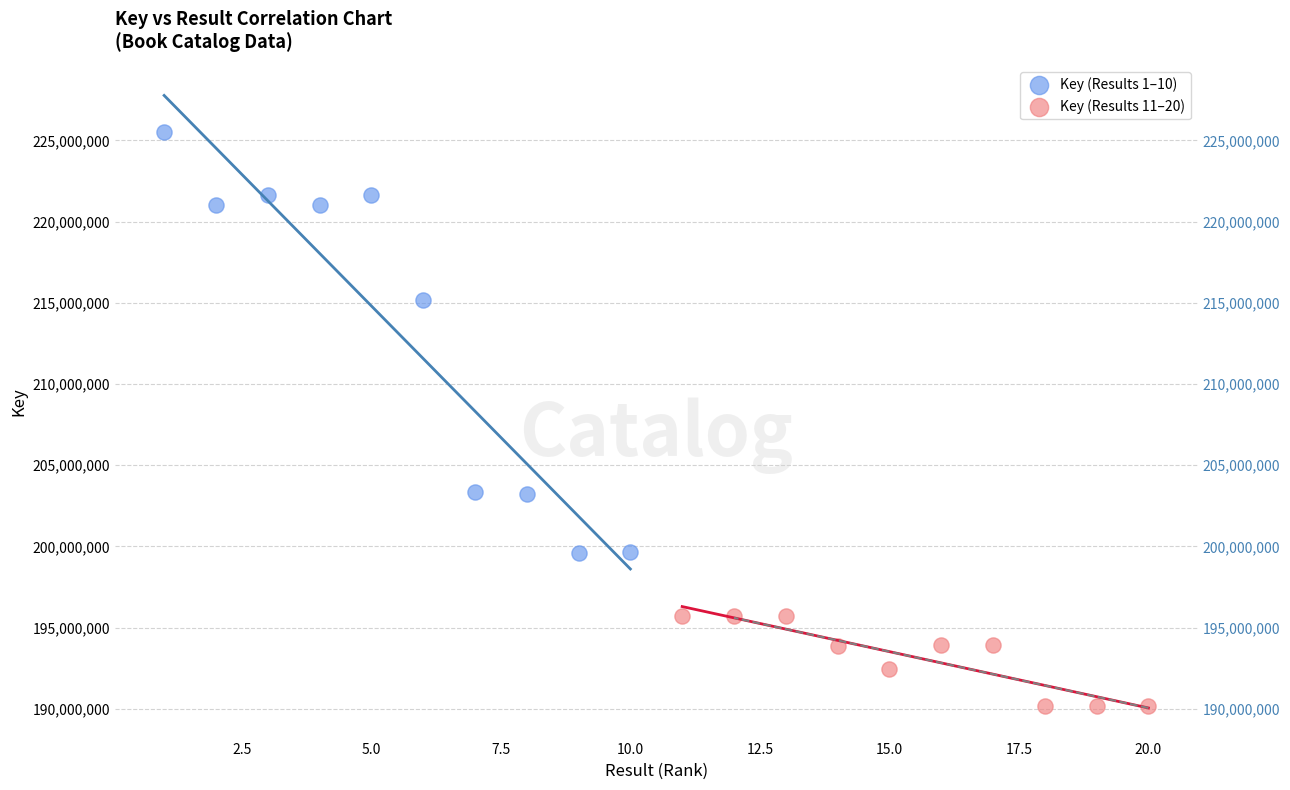

Which series contains the highest Y value?

Key (Results 1–10)